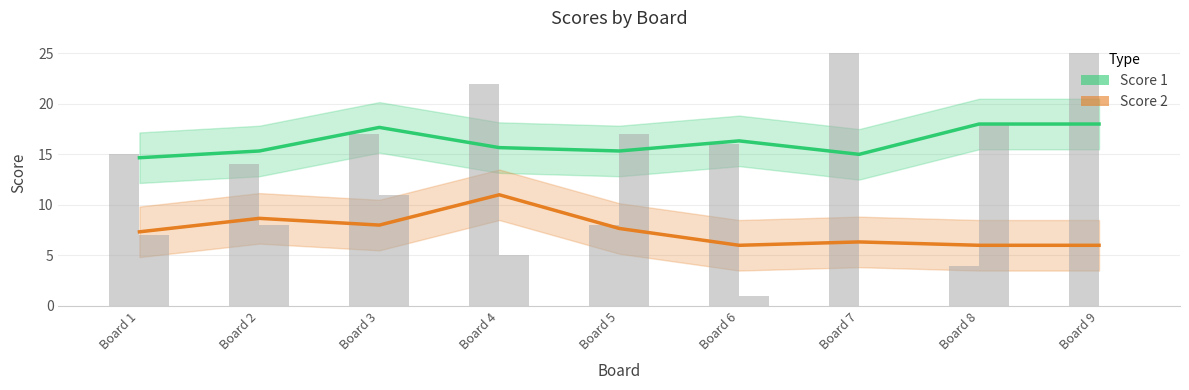

Are the bars horizontal?

No